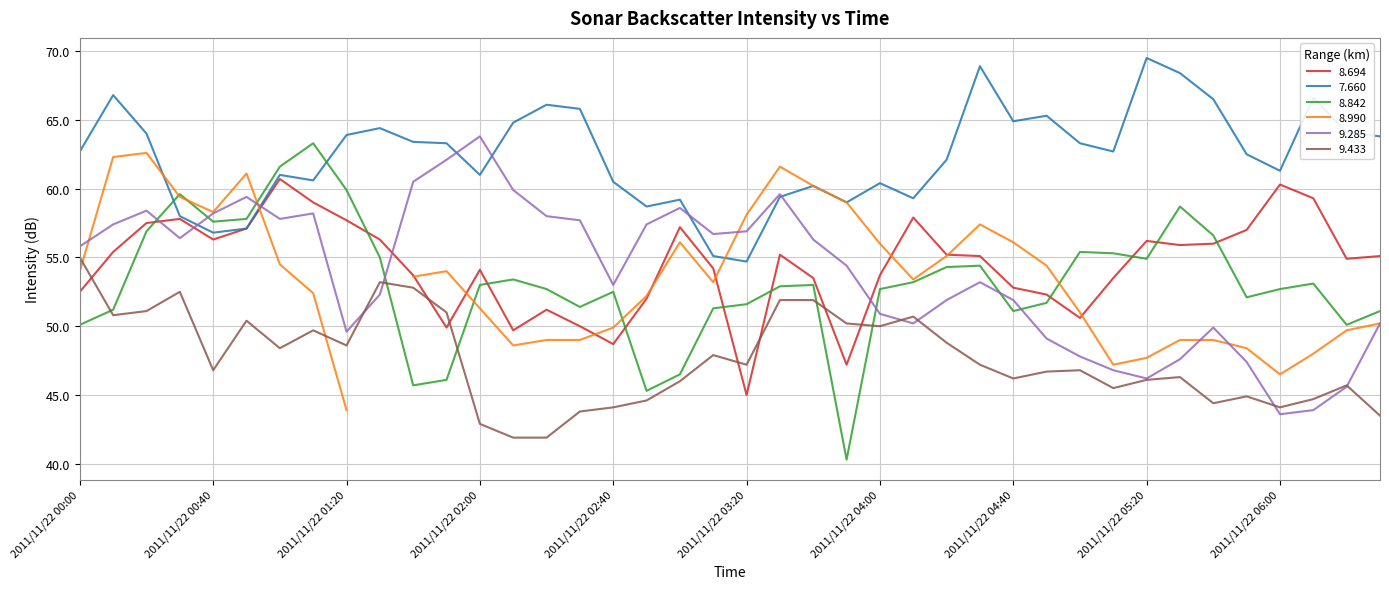

Is this an area chart (filled region under the line)?

No